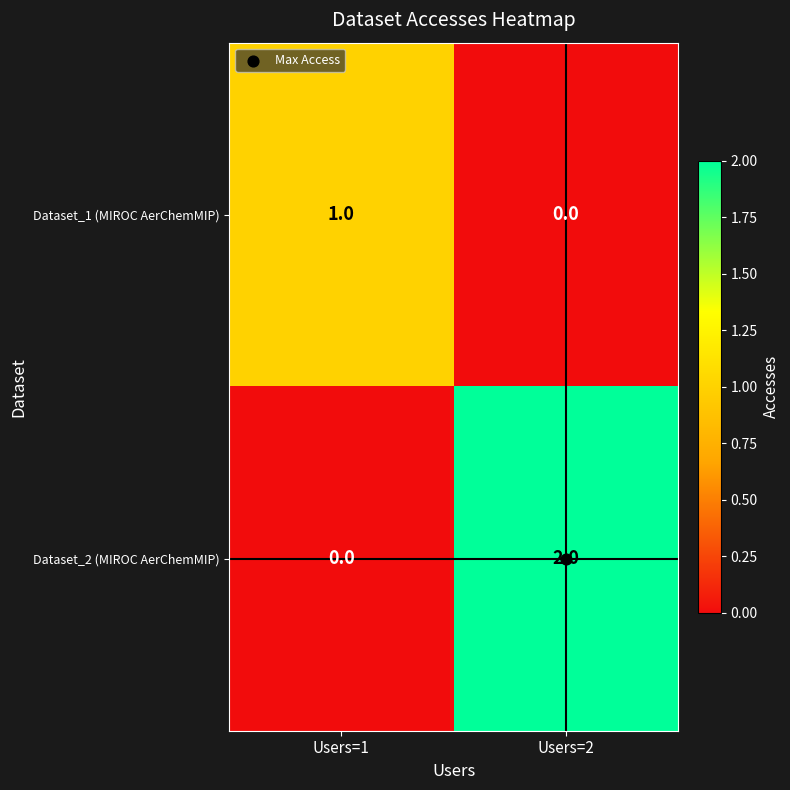

True or false: Dataset_2 (MIROC AerChemMIP) has a value of 1 at Users=1.

False